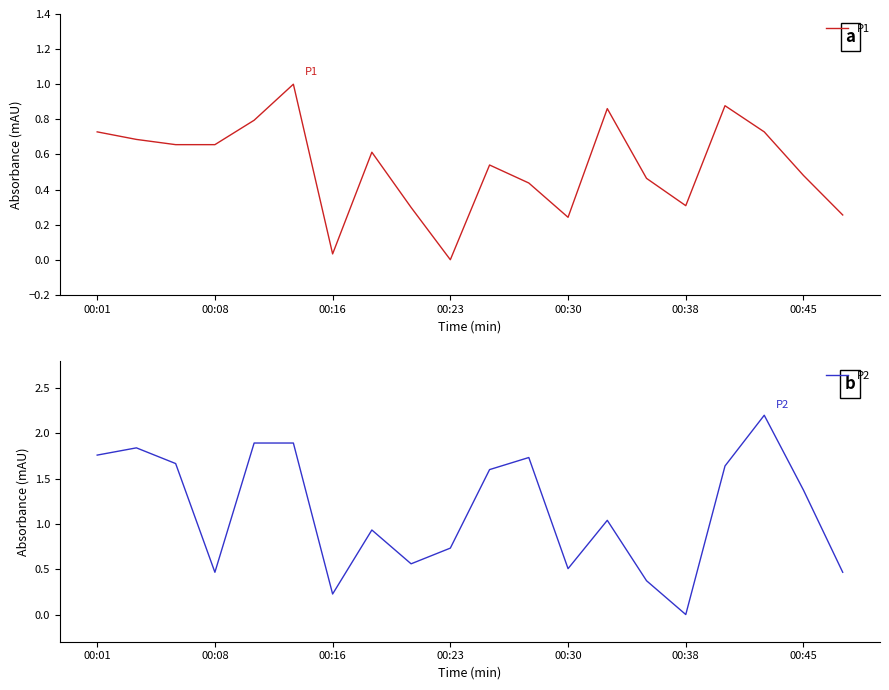

Is it true that P2 equals 0.5 at 00:30?

True